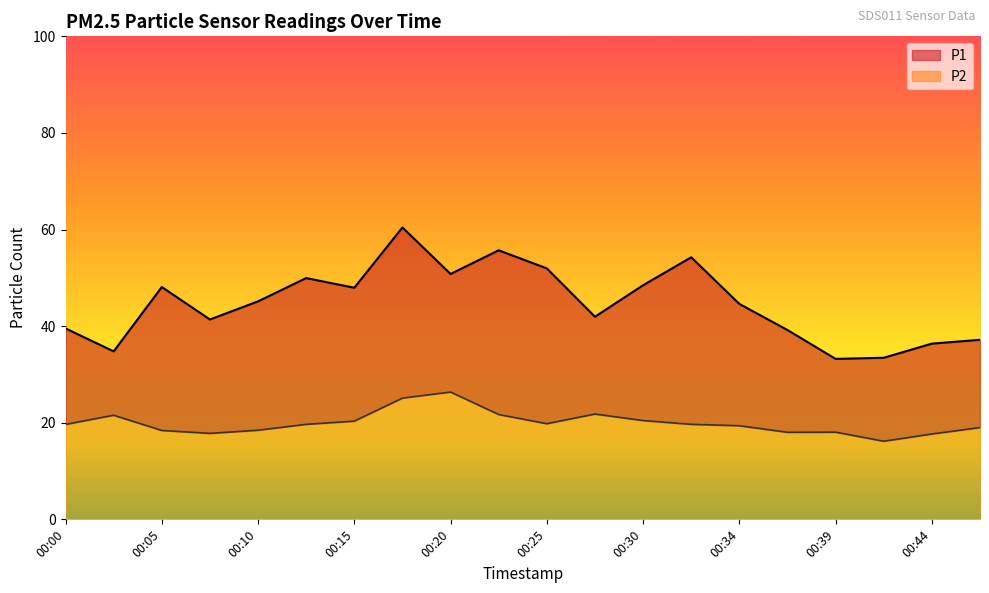

In P2, how many points are lower than both neighbors (excluding endpoints)?

4